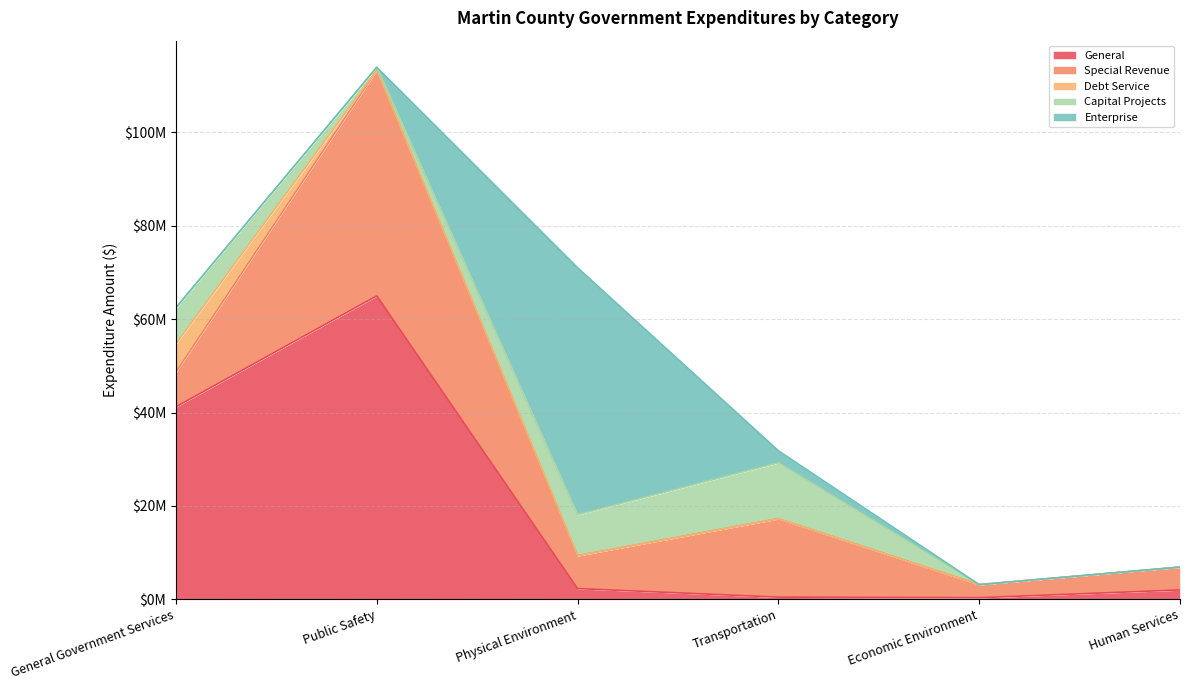

Reading left to right, extract all data points from this chart.

General: 41247632	65004194	2294261	458810	341476	2000485
Special Revenue: 7420866	48354728	7044572	16795388	2791061	4888563
Debt Service: 6043760	0	0	0	0	0
Capital Projects: 7756321	615291	8767761	11998057	0	0
Enterprise: 0	0	52923133	2564093	0	0